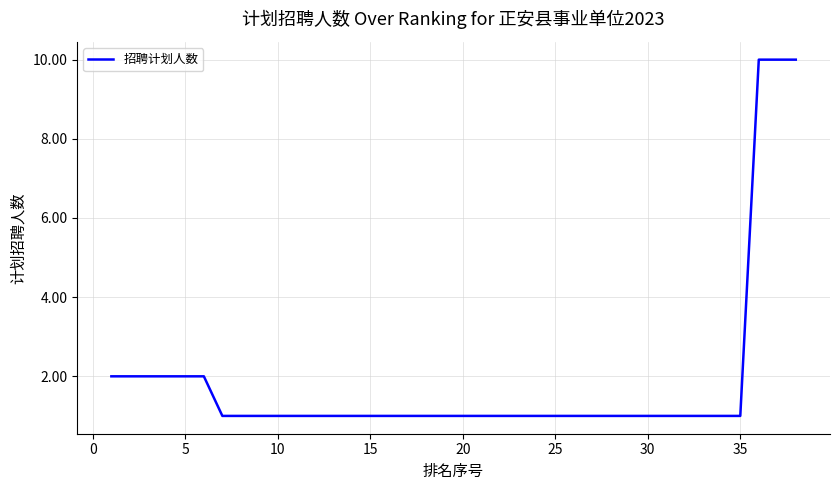

What is the difference between the maximum and minimum values?

9